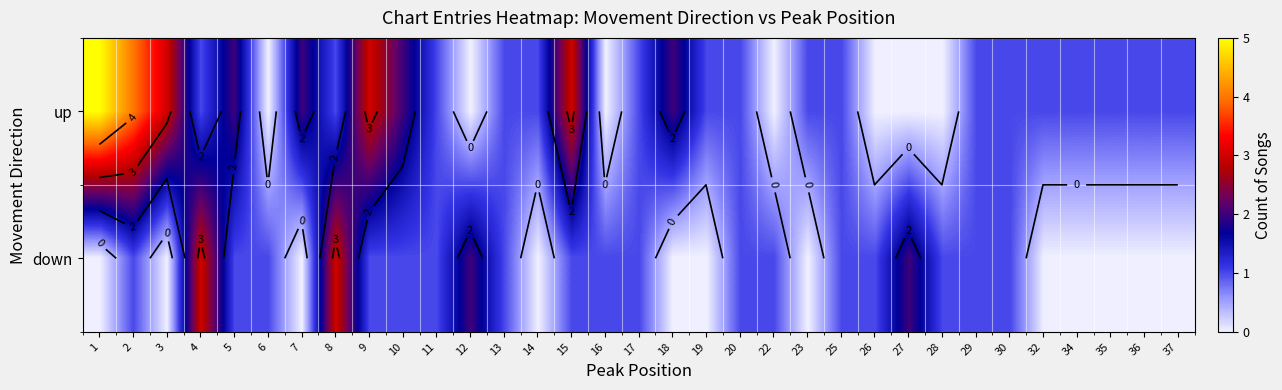

The value of up at 35 is 1. True or false?

True